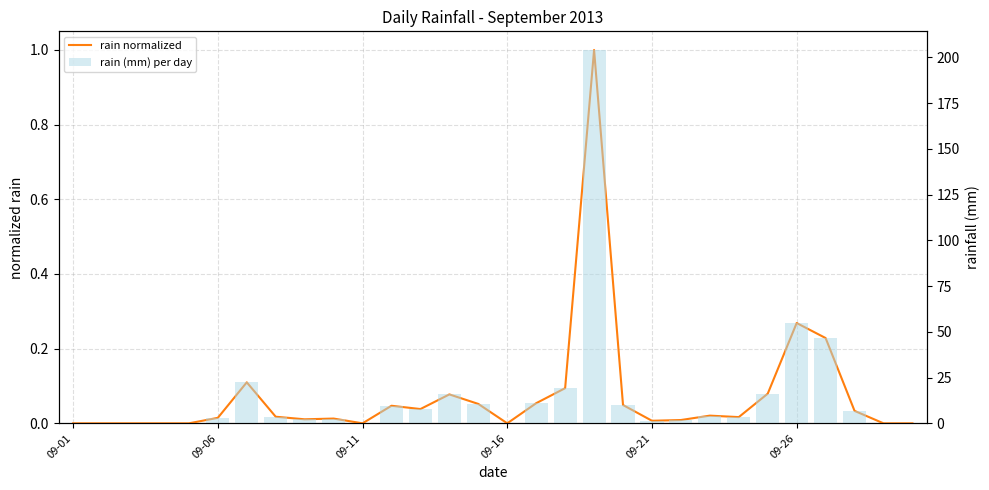

Is it true that rain (mm) per day equals 14.3 at 11?

False